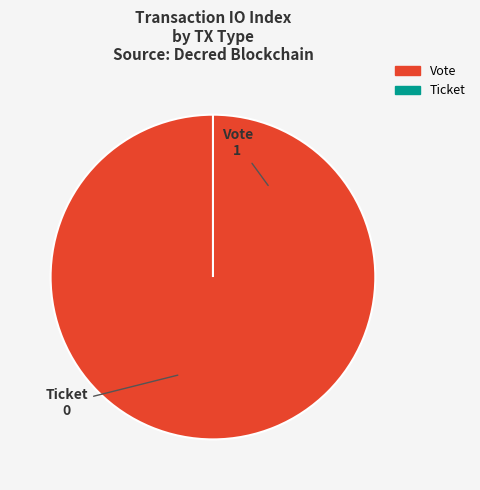

To the nearest percent, what is the average slice percentage?

50%